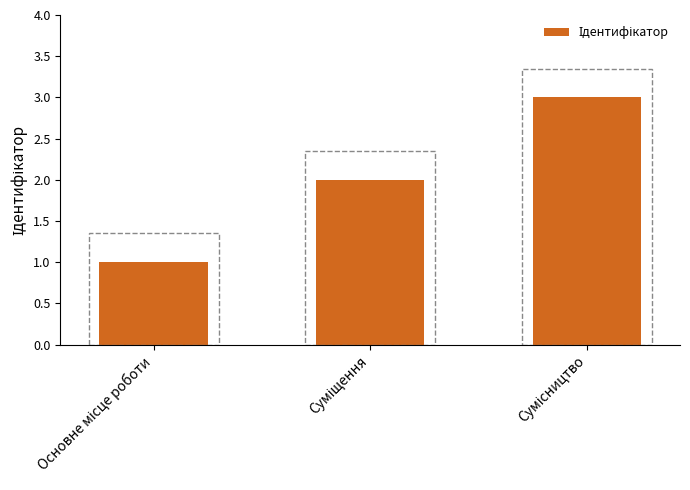

What is the maximum value shown in the chart?

3